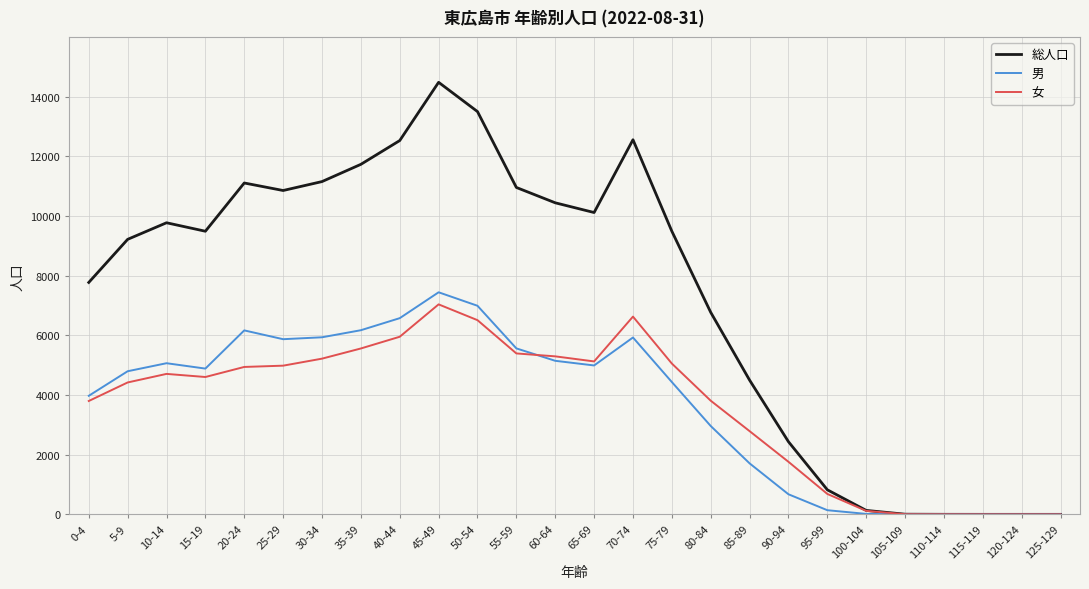

At 85-89, list the series in order from smallest to largest.

男, 女, 総人口